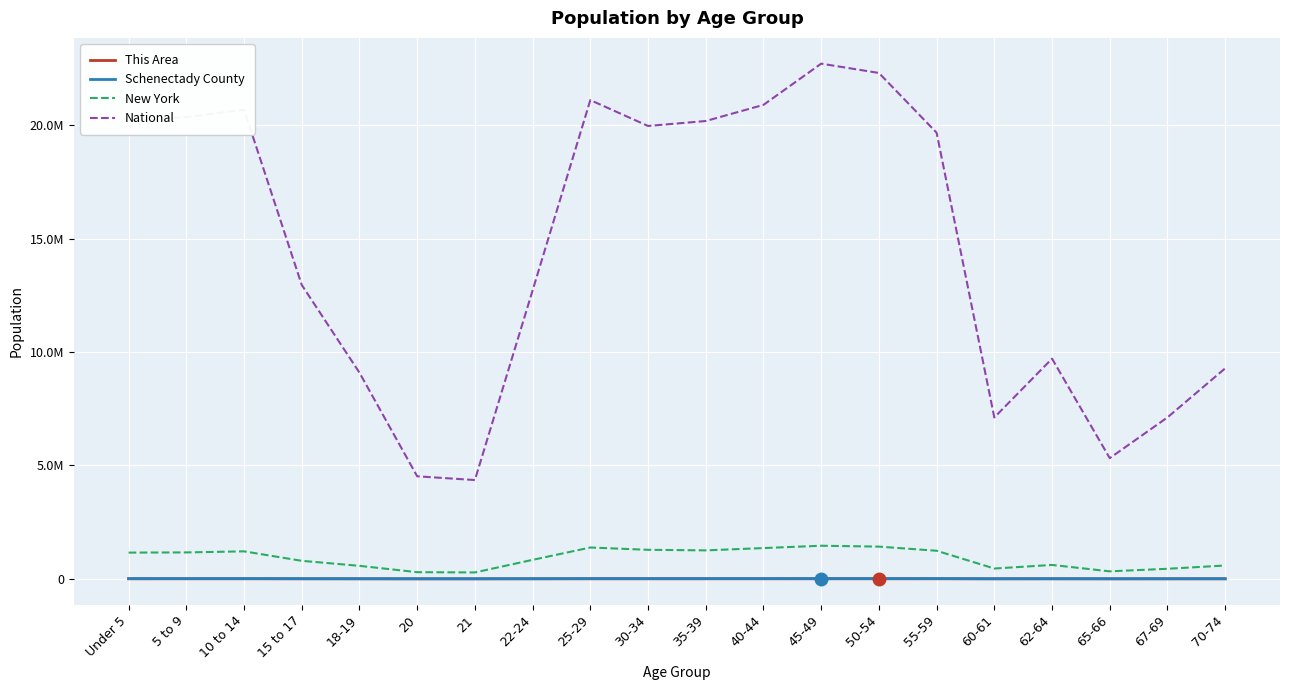

What is the value of the New York point at the 14th from the left?

1419928